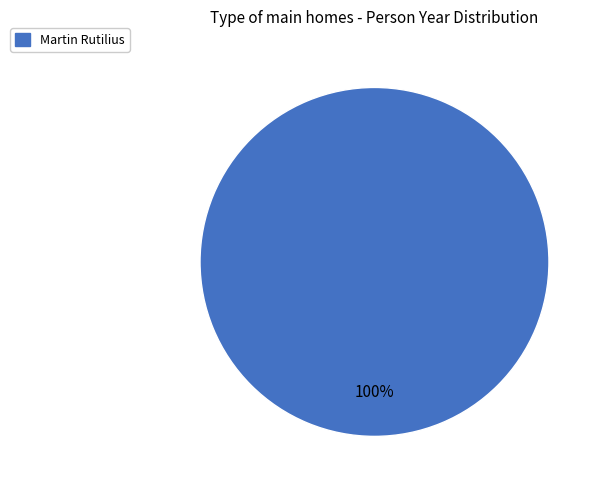

Is there a majority slice in this chart?

Yes